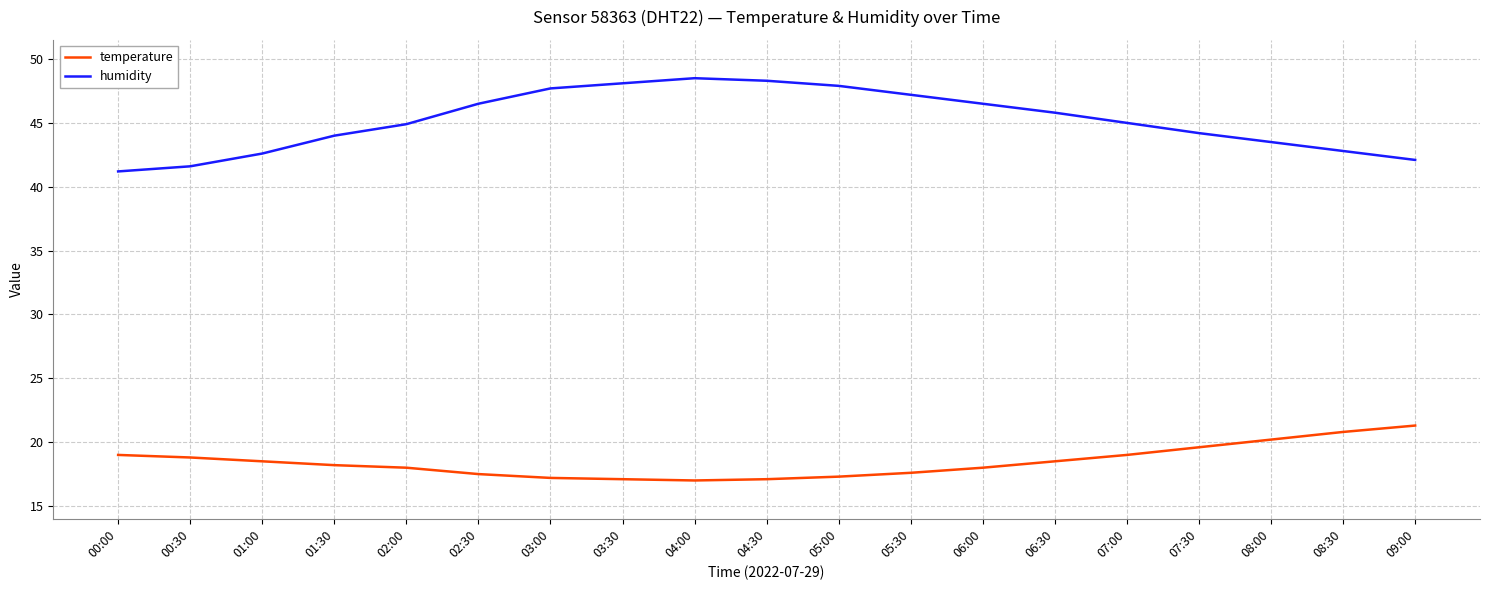

What is the maximum value shown in the chart?

48.5